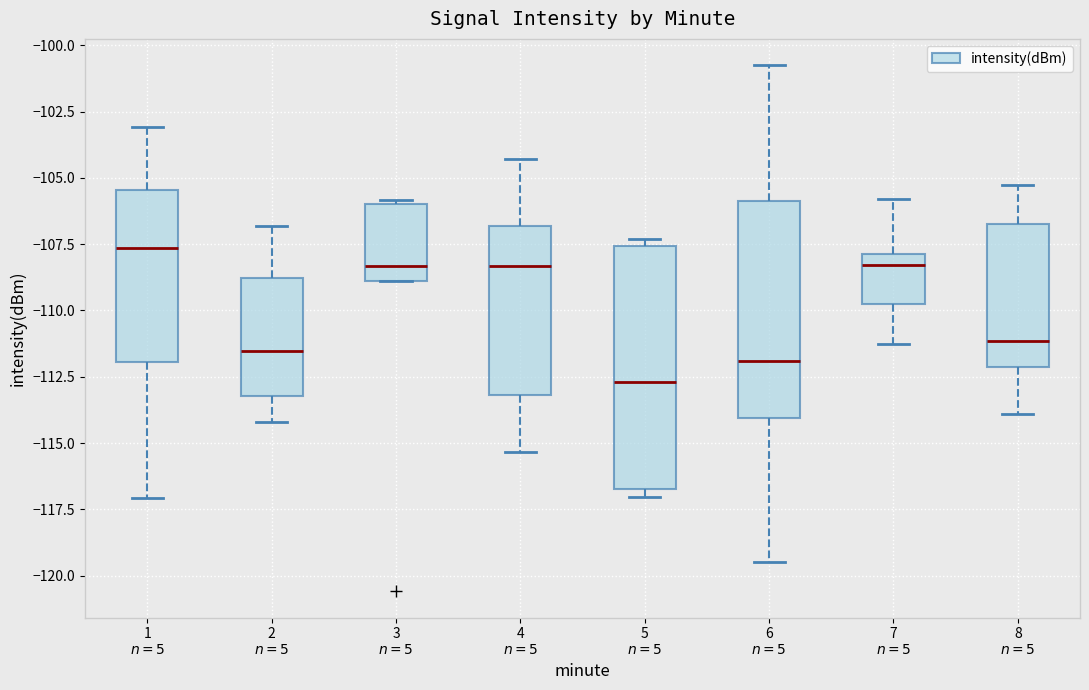

Where does the median line of the box for 4 $n=5$ sit on the y-axis? The values are not printed on the chart, so give them approximately, as read against the axis.

-108.5